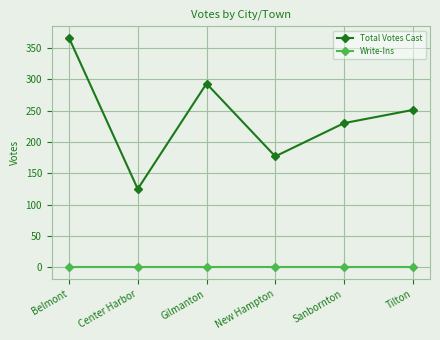

What position from the left is New Hampton?

4